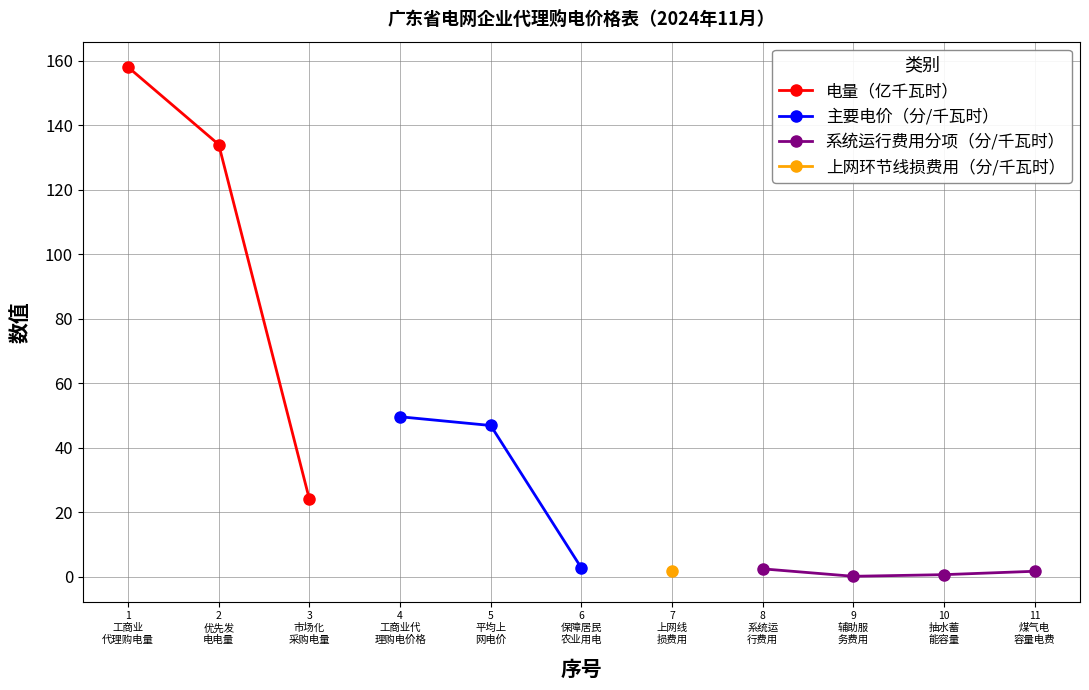

What is the value of the 2nd point from the left?

134